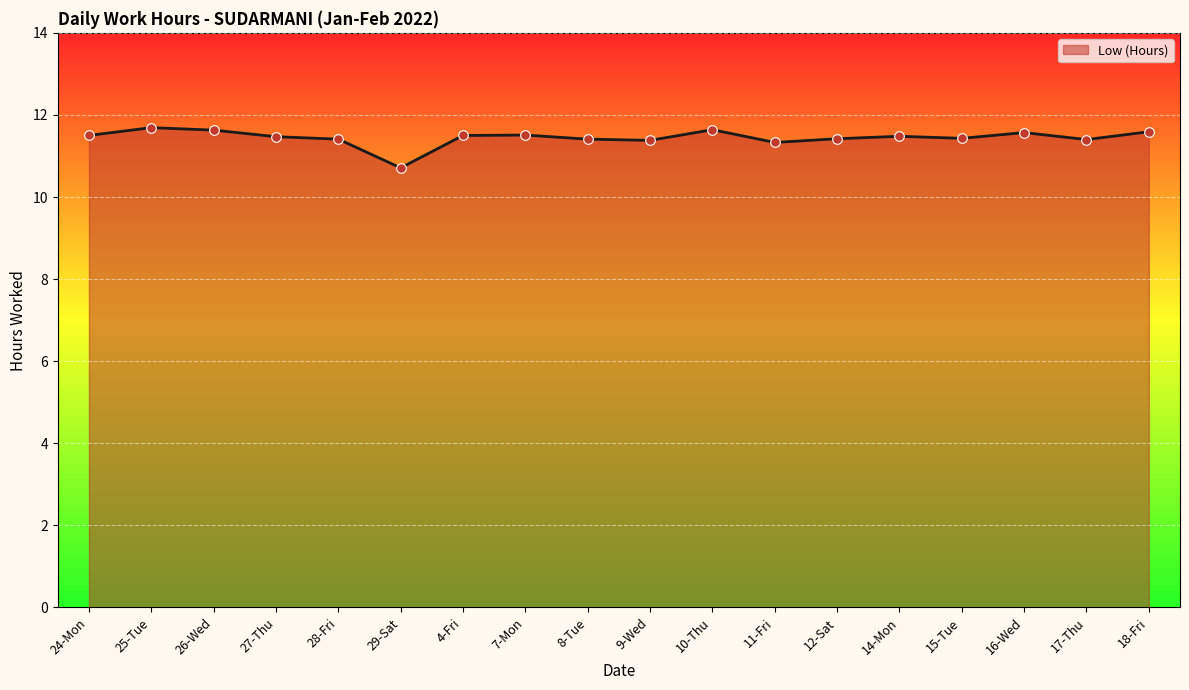

What is the change in value from 25-Tue to 28-Fri?

-0.3